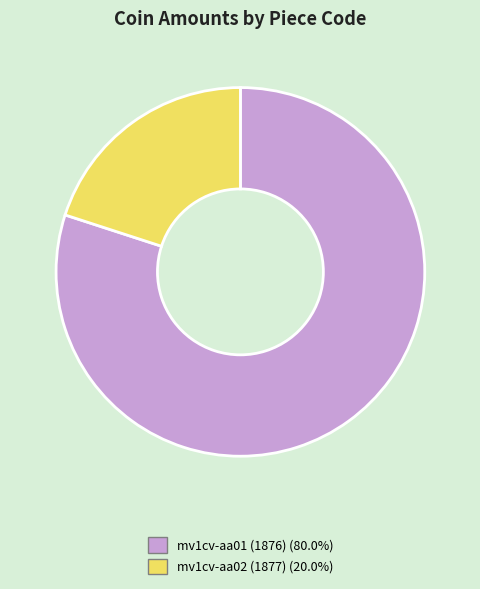

Which slice is the smallest?

mv1cv-aa02 (1877)